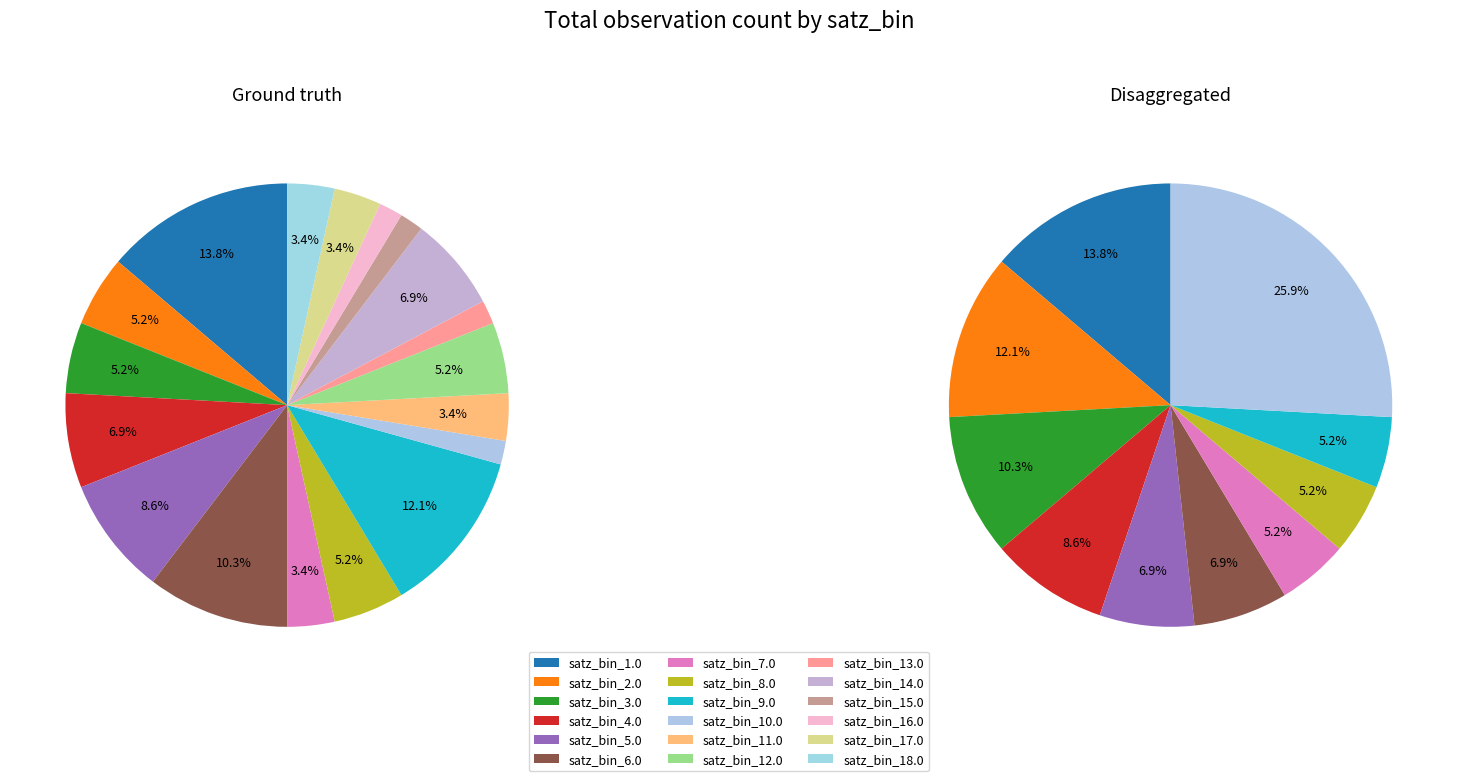

Which slice is the largest?

1.0